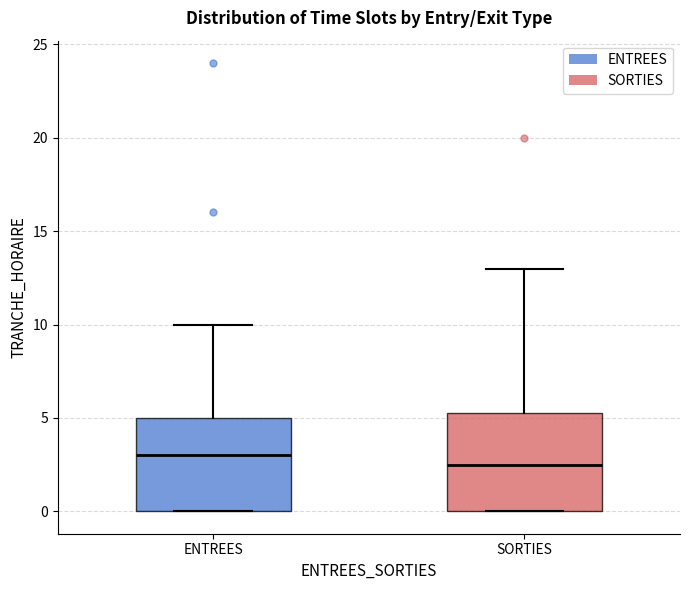

Reading left to right, read every box against the y-axis: the position of its median line, the range the box covers, and the ends of its whiskers. The values are not printed on the chart, so give them approximately, as read against the axis.

ENTREES: median 3.0, box 0.0 to 5.0, whiskers 0.0 to 10.0
SORTIES: median 2.5, box 0.0 to 5.5, whiskers 0.0 to 13.0